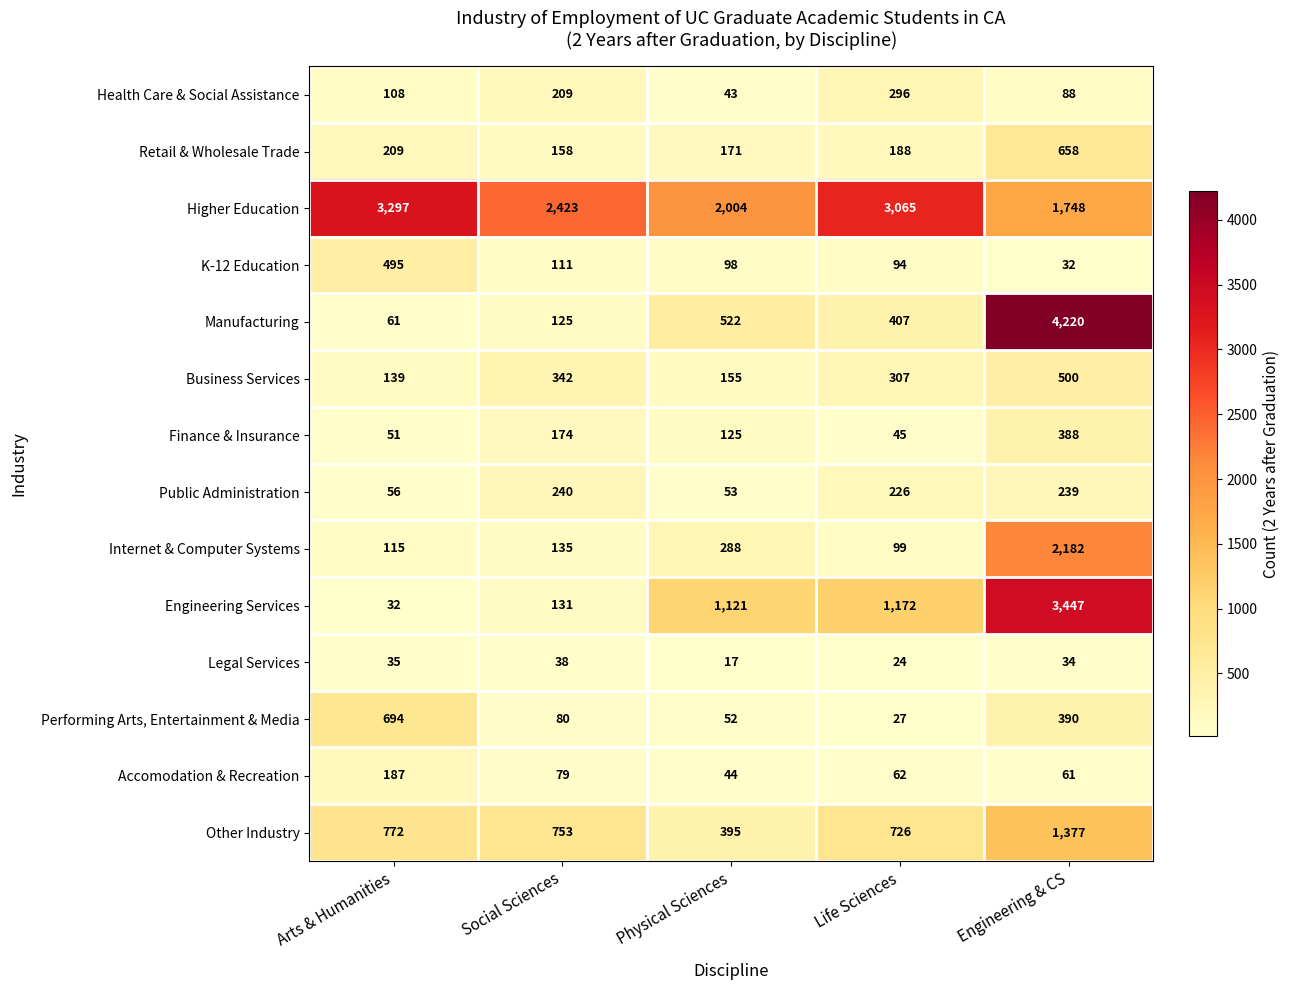

Which category has the highest value in the Public Administration series?

Social Sciences